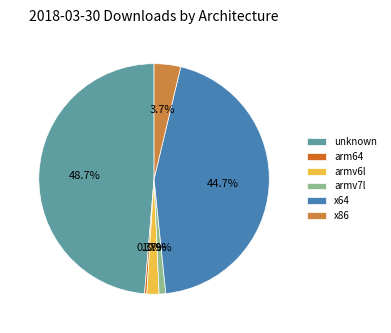

Combined, what portion of the pie is x64 and arm64?

45.0%